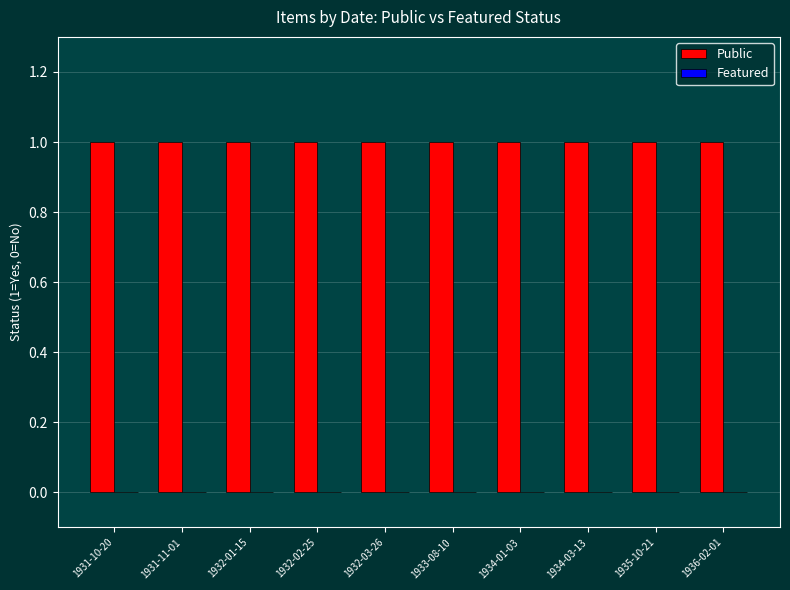

What is the label of the 6th bar from the right?

1932-03-26